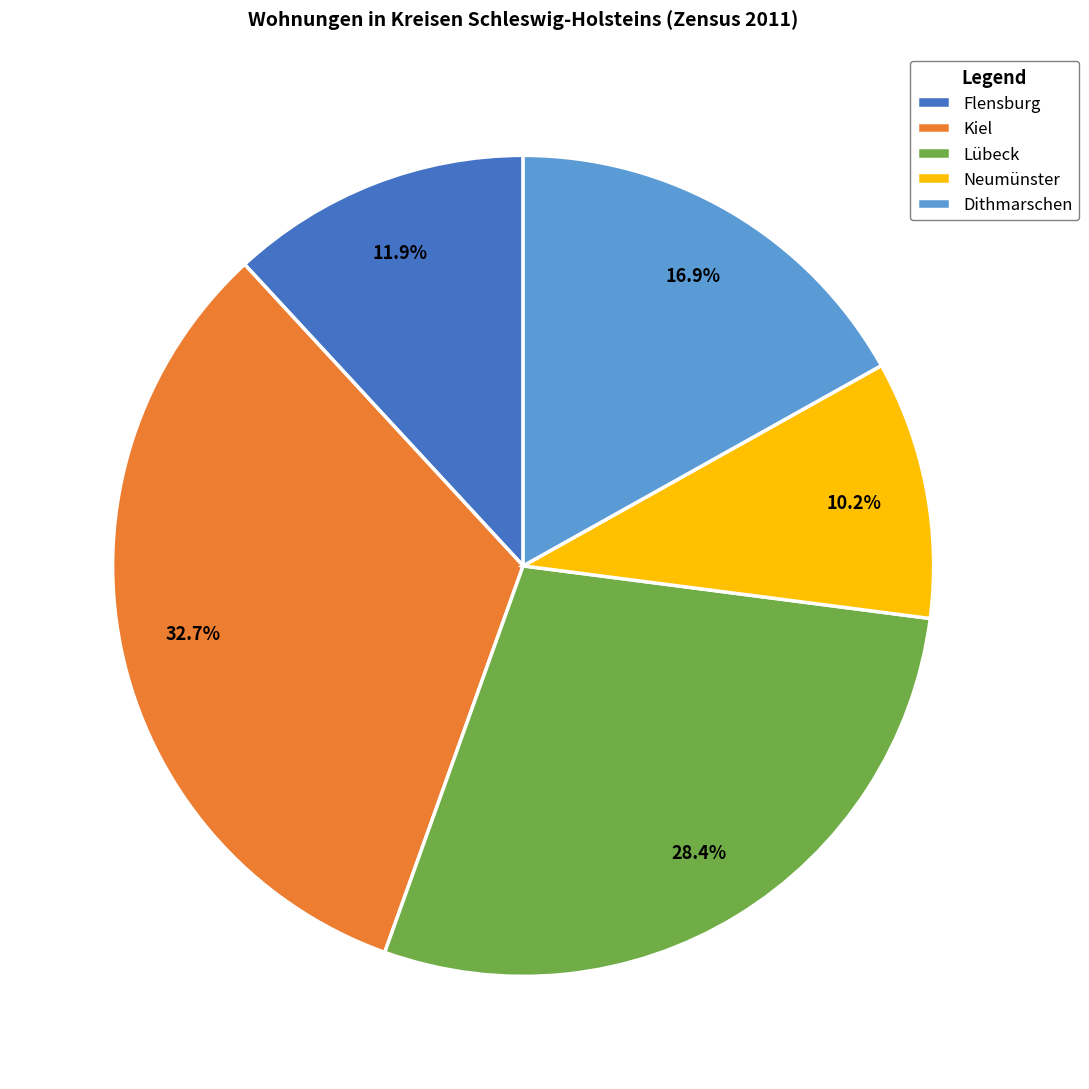

Which slice is the smallest?

Neumünster